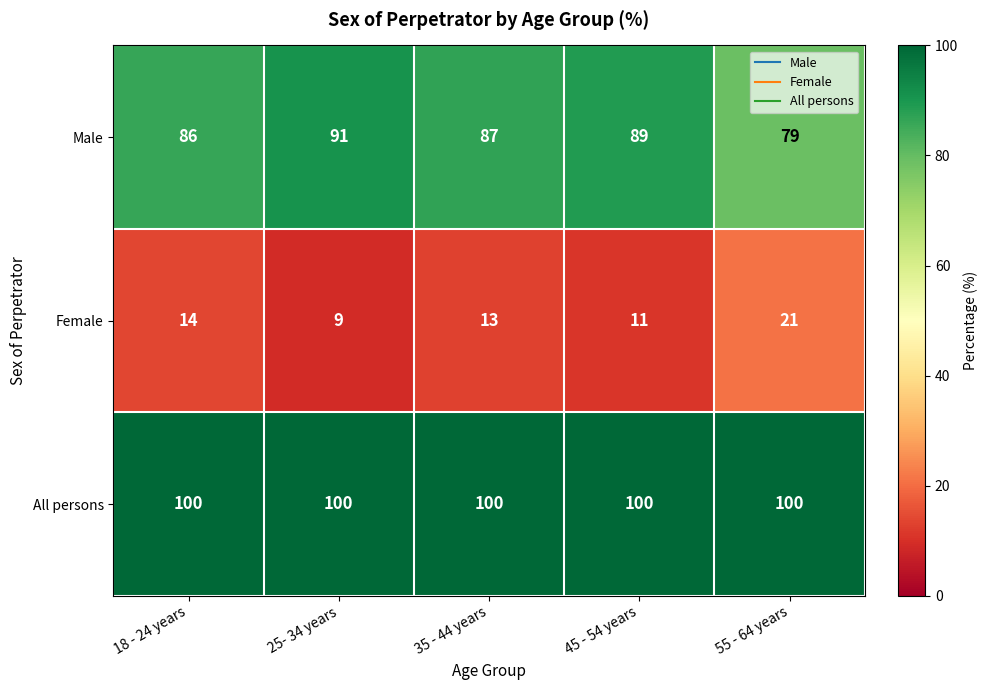

What is the spread (max minus min) of values at 25- 34 years?

91